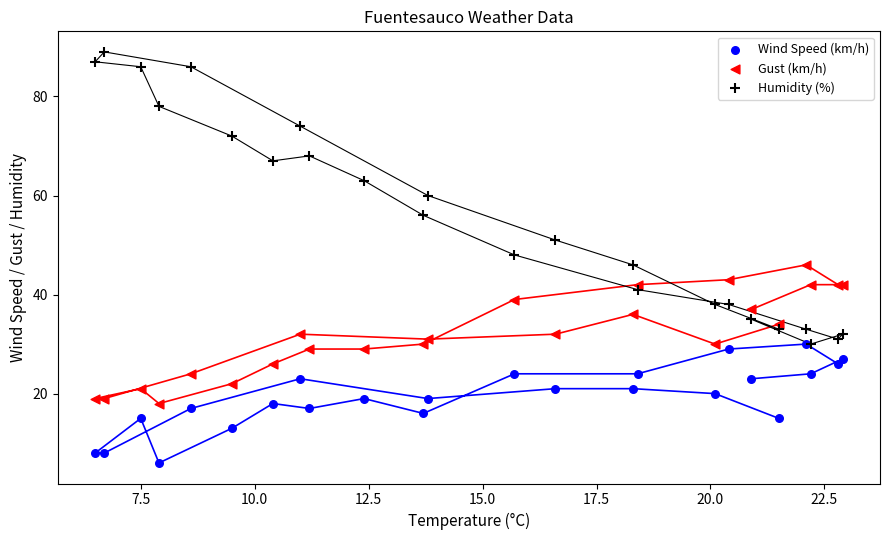

Which series contains the lowest Y value?

Wind Speed (km/h)